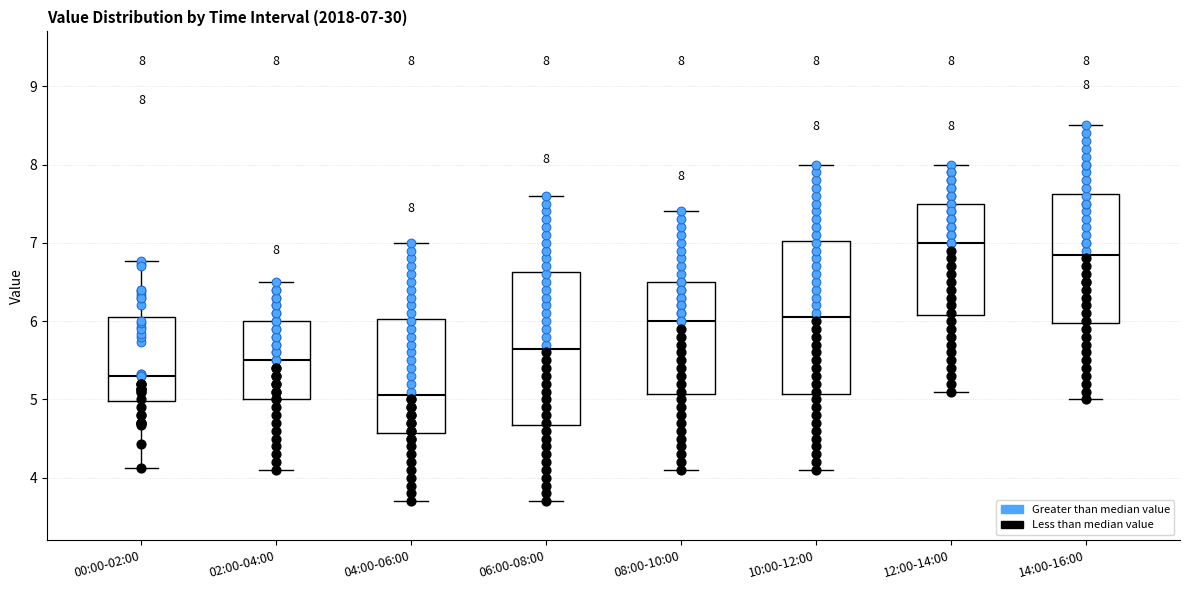

Which box has the highest median line?

12:00-14:00